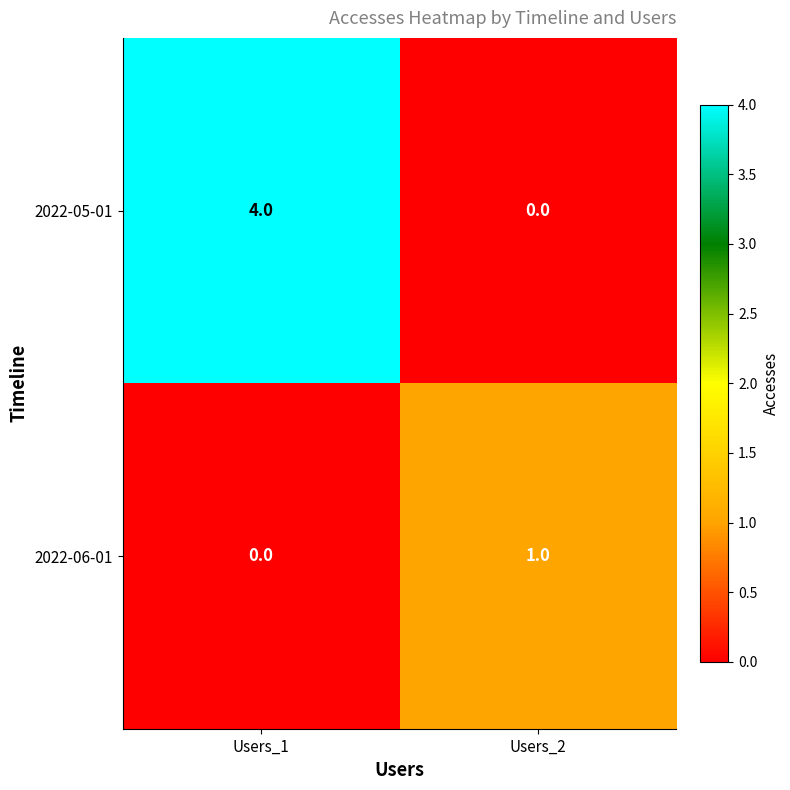

List the series in order of their peak value, highest first.

2022-05-01, 2022-06-01